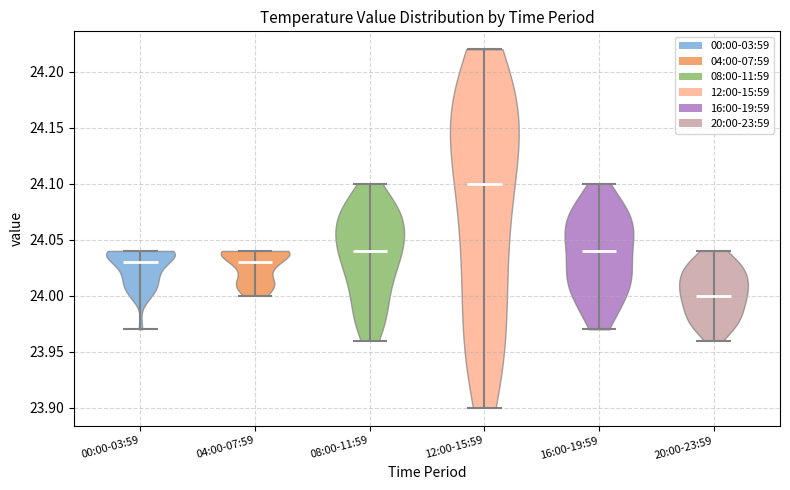

Reading left to right, read every violin against the y-axis: where its median line is, and the lowest and highest points it reaches. The values are not printed on the chart, so give them approximately, as read against the axis.

00:00-03:59: median line 24.03, lowest point 23.97, highest point 24.04
04:00-07:59: median line 24.03, lowest point 24.00, highest point 24.04
08:00-11:59: median line 24.04, lowest point 23.96, highest point 24.10
12:00-15:59: median line 24.10, lowest point 23.90, highest point 24.22
16:00-19:59: median line 24.04, lowest point 23.97, highest point 24.10
20:00-23:59: median line 24.00, lowest point 23.96, highest point 24.04